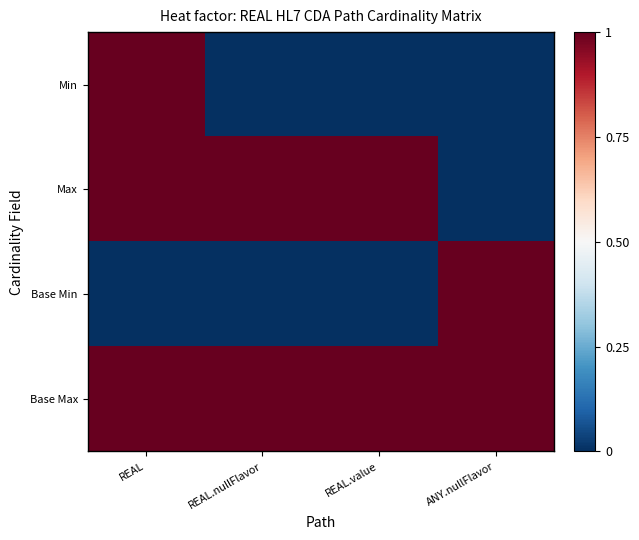

Reading left to right, transcribe all the data shown in this chart.

Min: REAL=1	REAL.nullFlavor=0	REAL.value=0	ANY.nullFlavor=0
Max: REAL=1	REAL.nullFlavor=1	REAL.value=1	ANY.nullFlavor=0
Base Min: REAL=0	REAL.nullFlavor=0	REAL.value=0	ANY.nullFlavor=1
Base Max: REAL=1	REAL.nullFlavor=1	REAL.value=1	ANY.nullFlavor=1